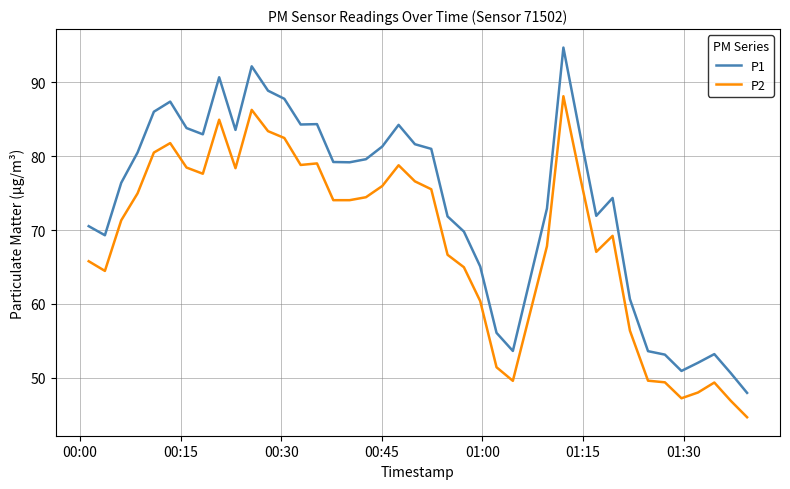

Which series has the largest range (max minus min)?

P1